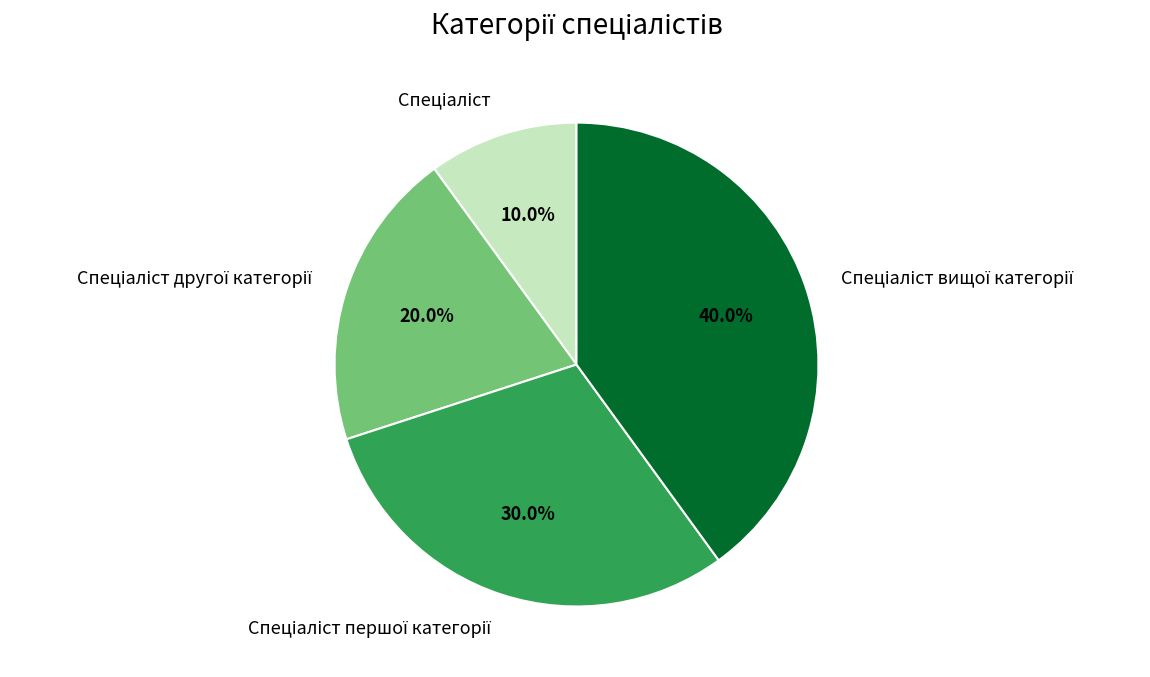

Is there a majority slice in this chart?

No